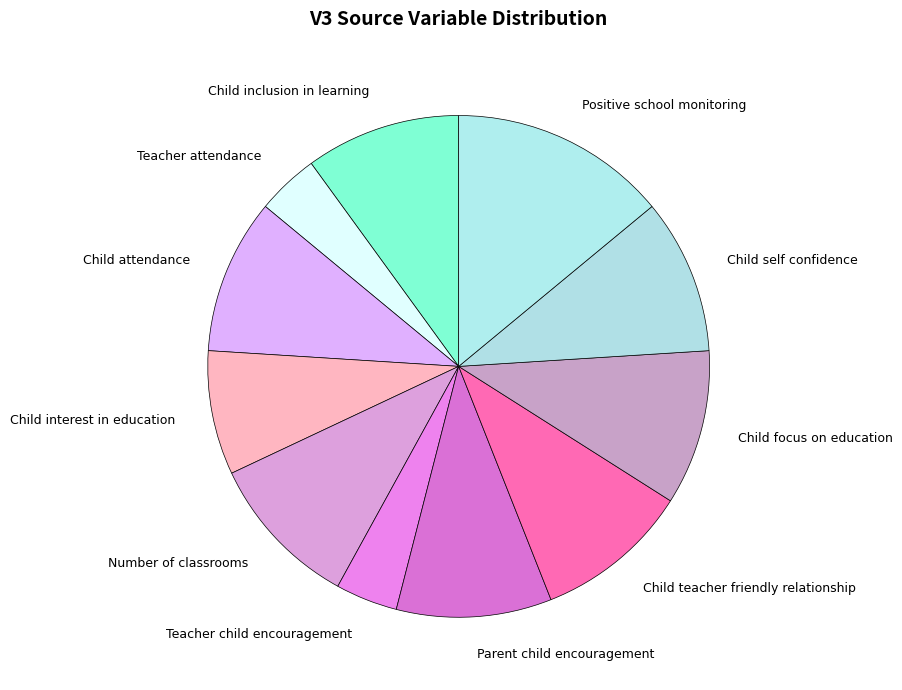

Does Child interest in education represent more than half of the total?

No